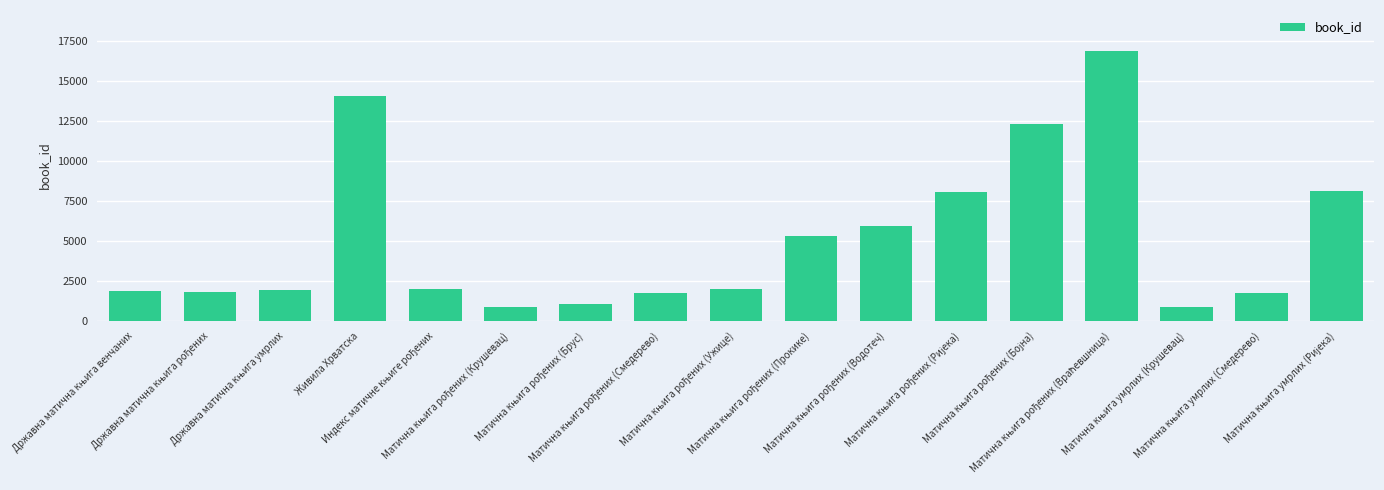

What value does the data have at Живила Хрватска?

14039